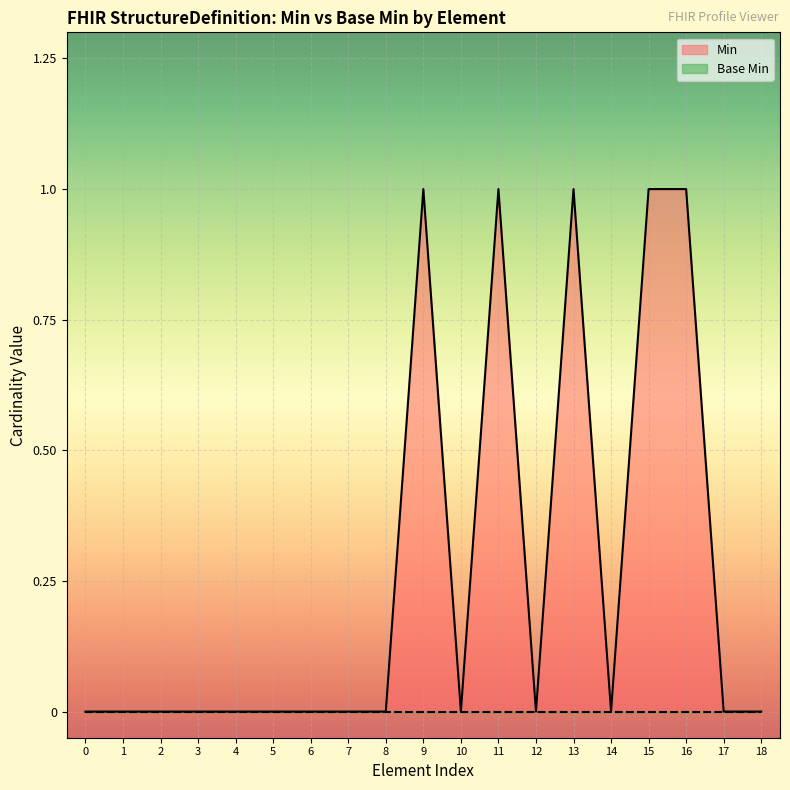

Which series has the largest total across all categories?

Min